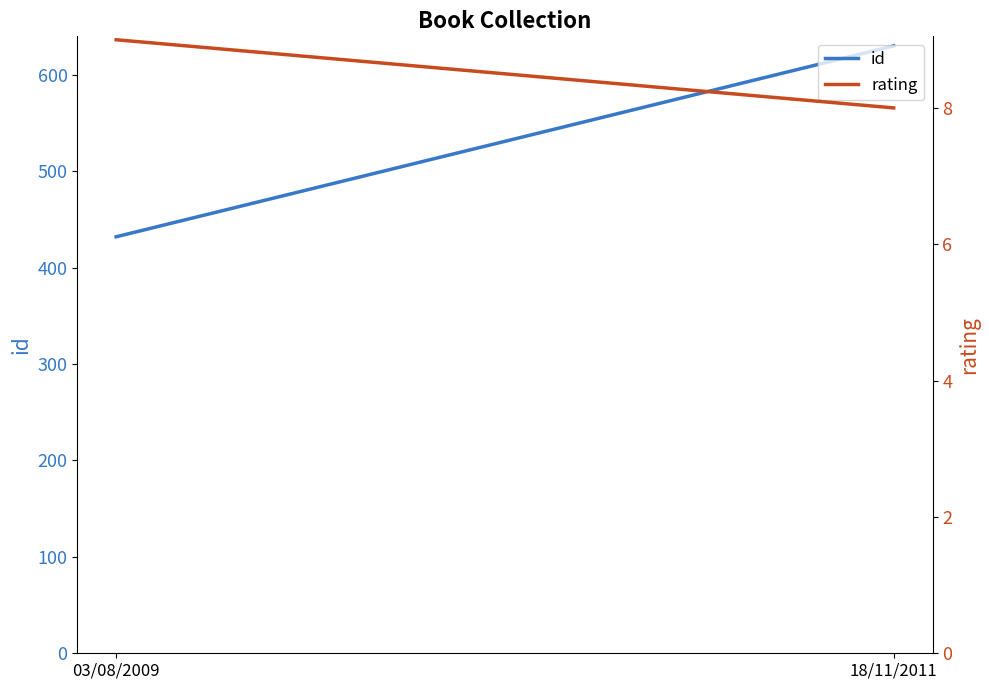

How many lines are shown in the chart?

2